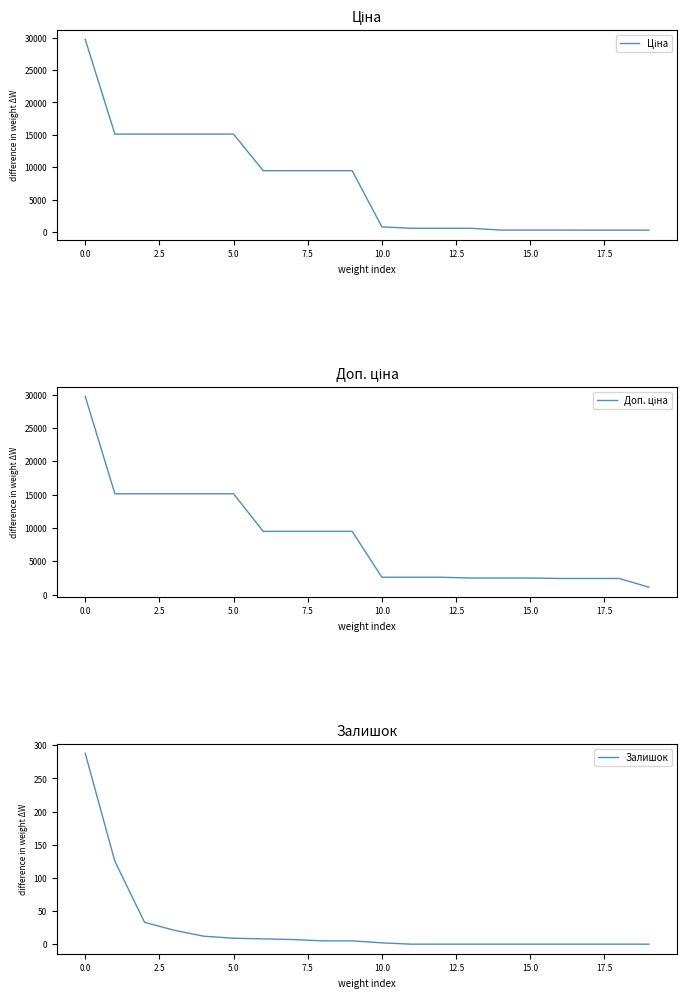

True or false: Ціна and Залишок cross at least once.

False